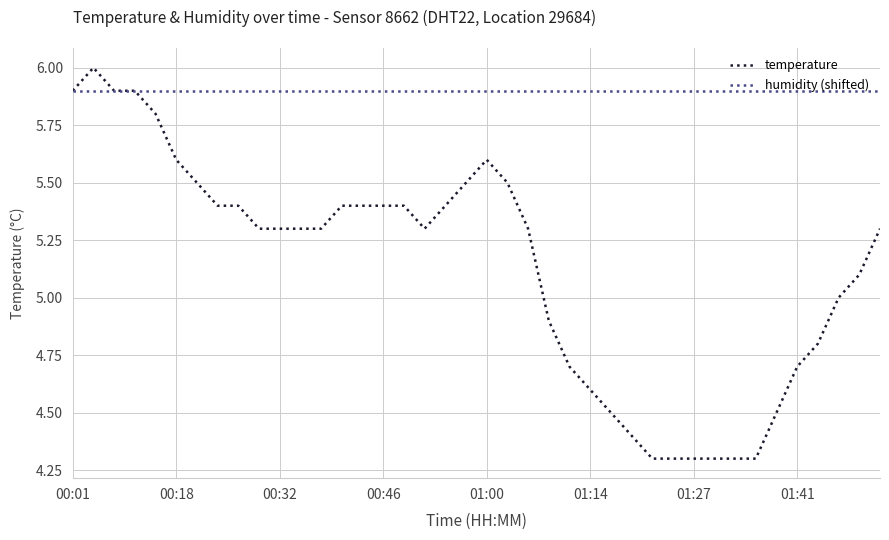

What is the minimum value shown in the chart?

4.3